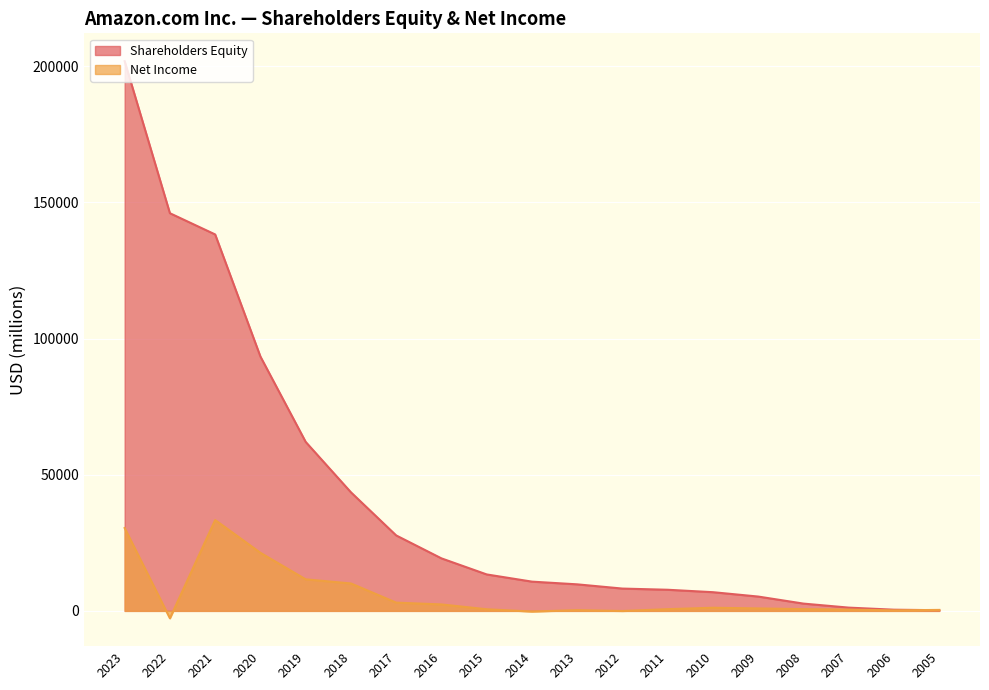

At which category is the sum across all series the highest?

2023